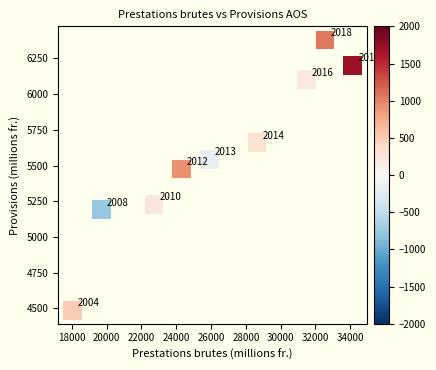

What is the range of Y values (max minus min)?

1891.3